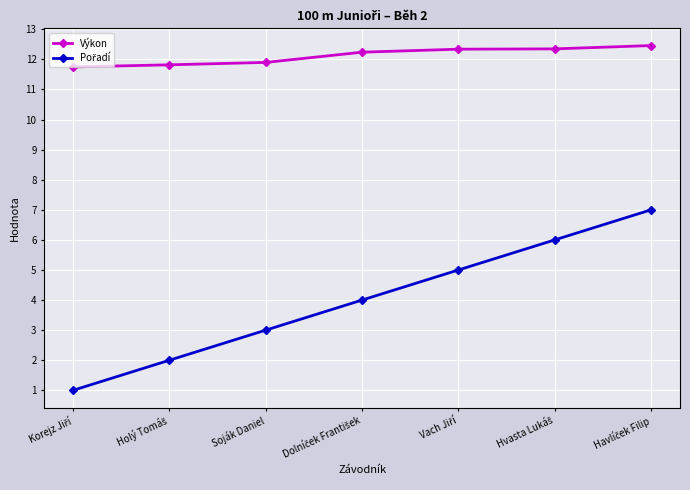

Which series has the largest total across all categories?

Výkon